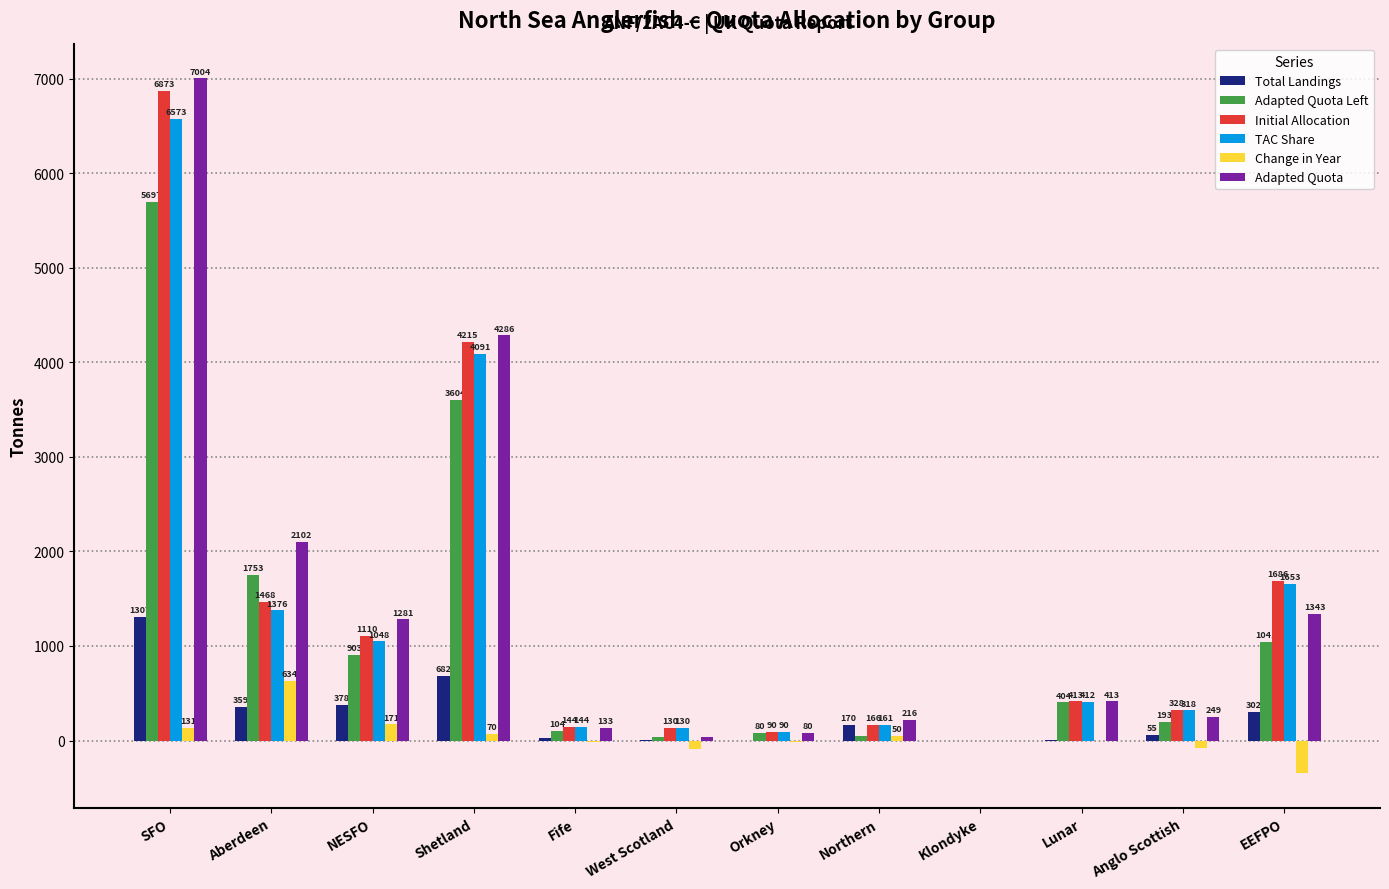

How many data points in Adapted Quota Left are above 403?

6